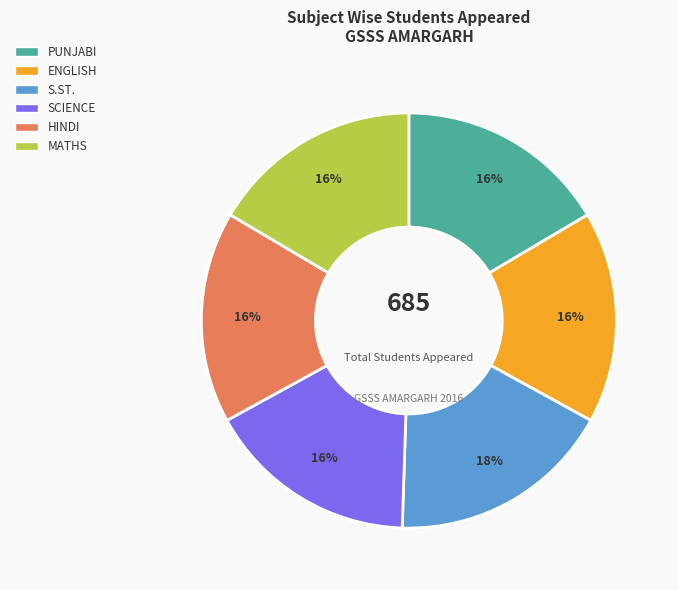

How many slices are in this pie chart?

6